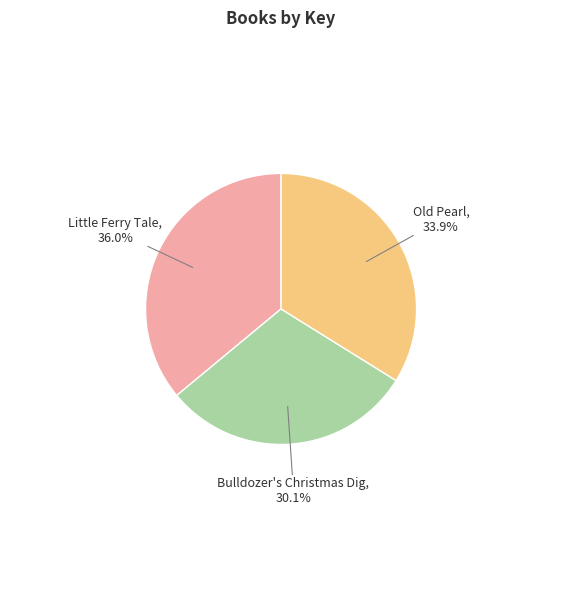

How many slices are in this pie chart?

3